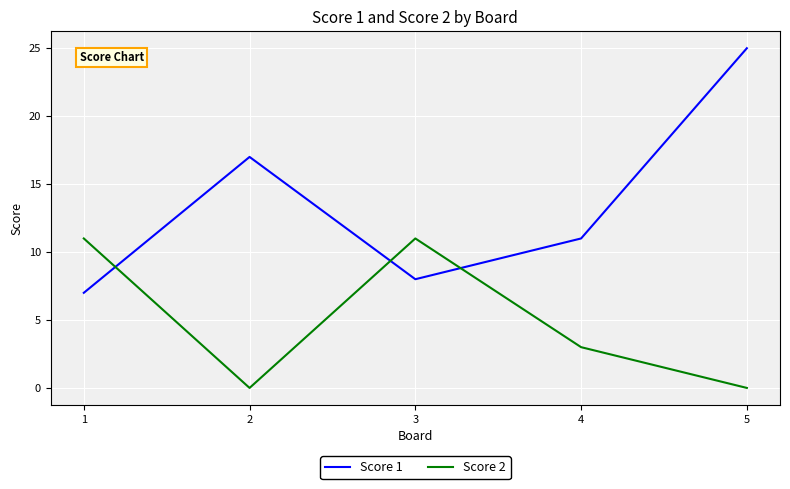

Reading left to right, list all the values displayed in this chart.

Score 1: 7	17	8	11	25
Score 2: 11	0	11	3	0